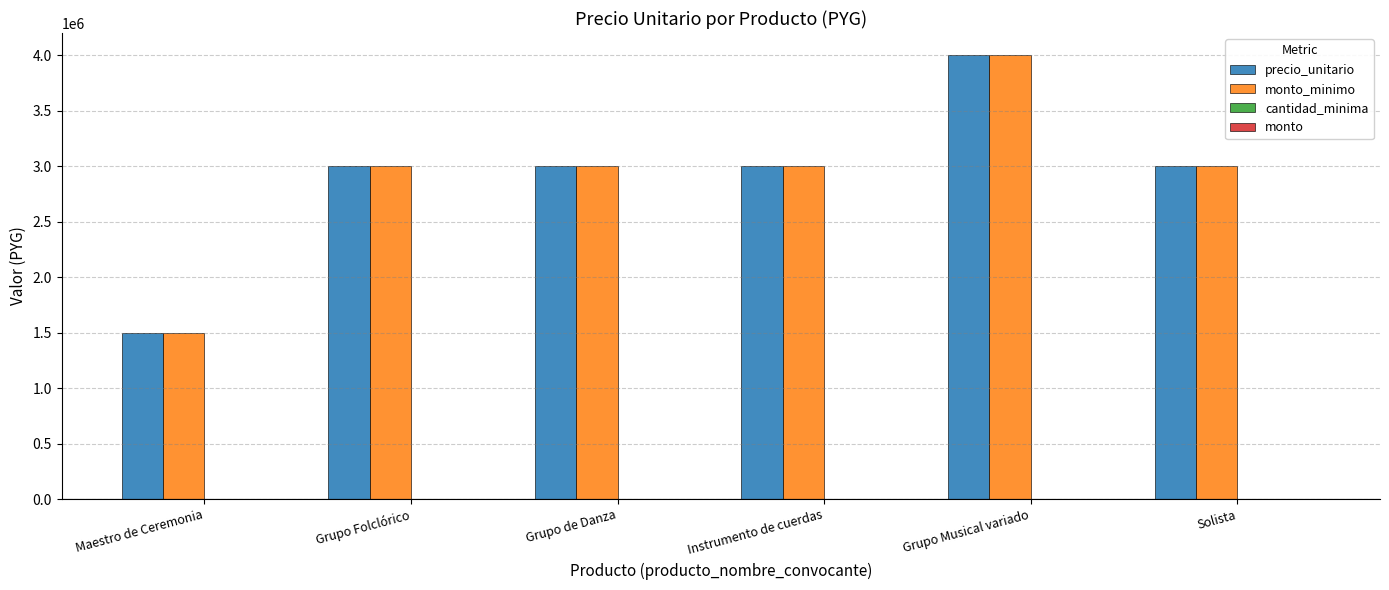

Are the bars grouped side by side (vs. stacked)?

Yes